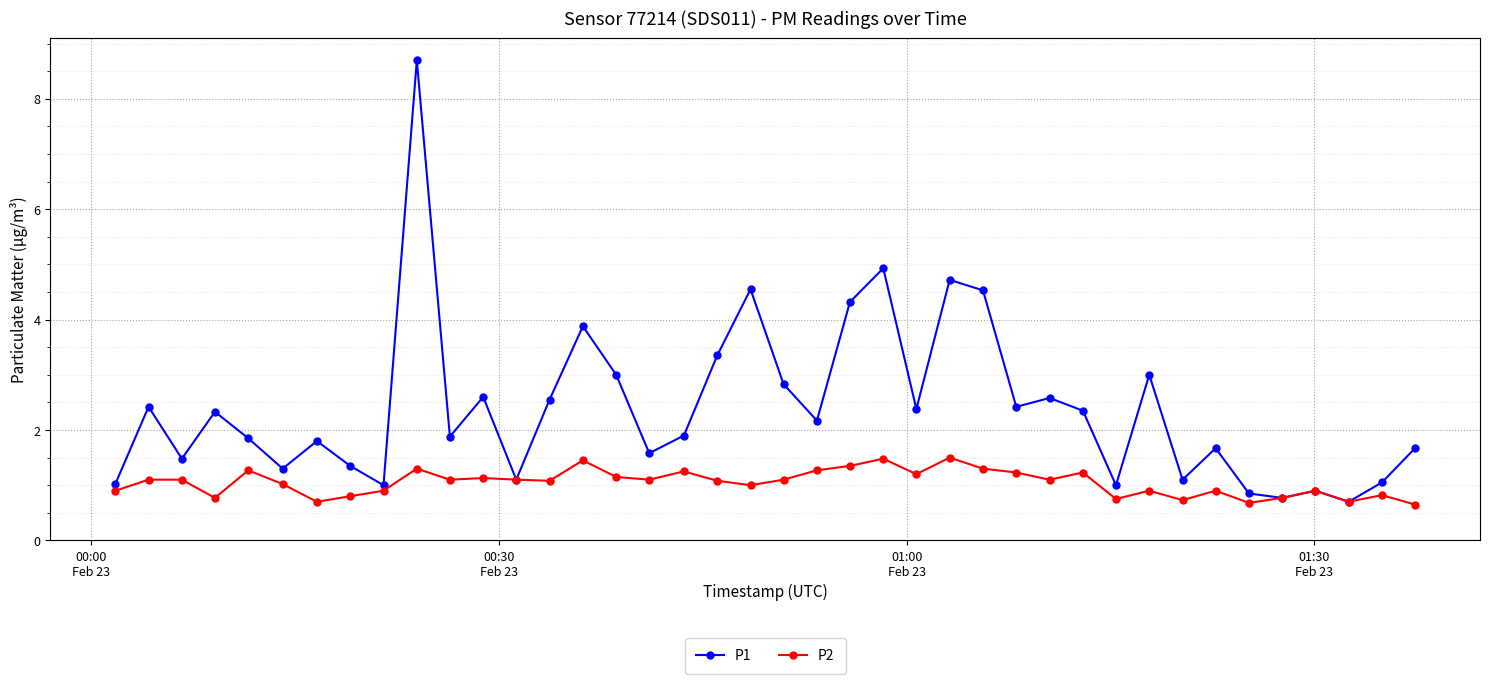

What is the minimum value shown in the chart?

0.7